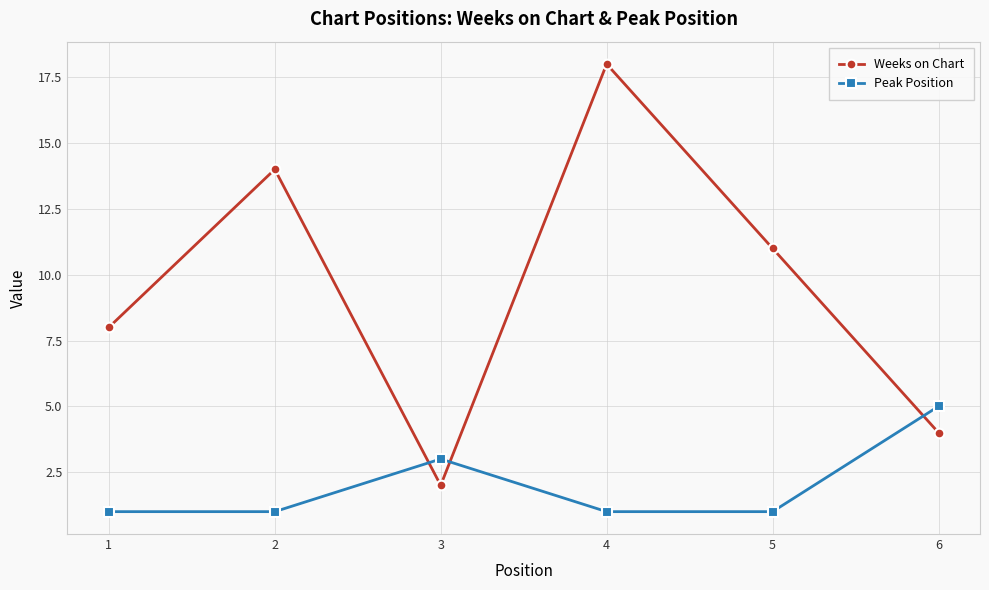

At which category is the sum across all series the highest?

4